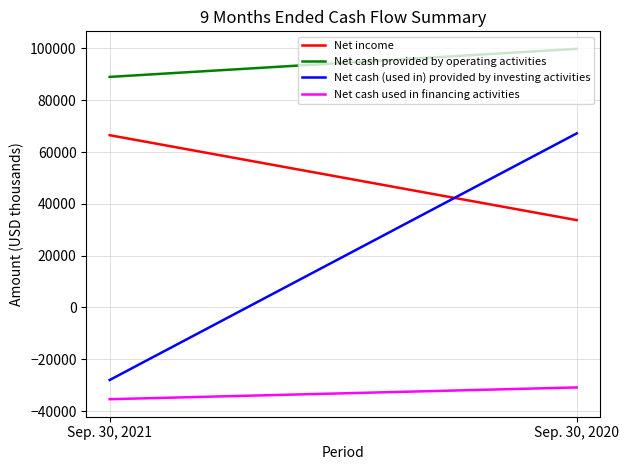

How many categories are shown in the chart?

2